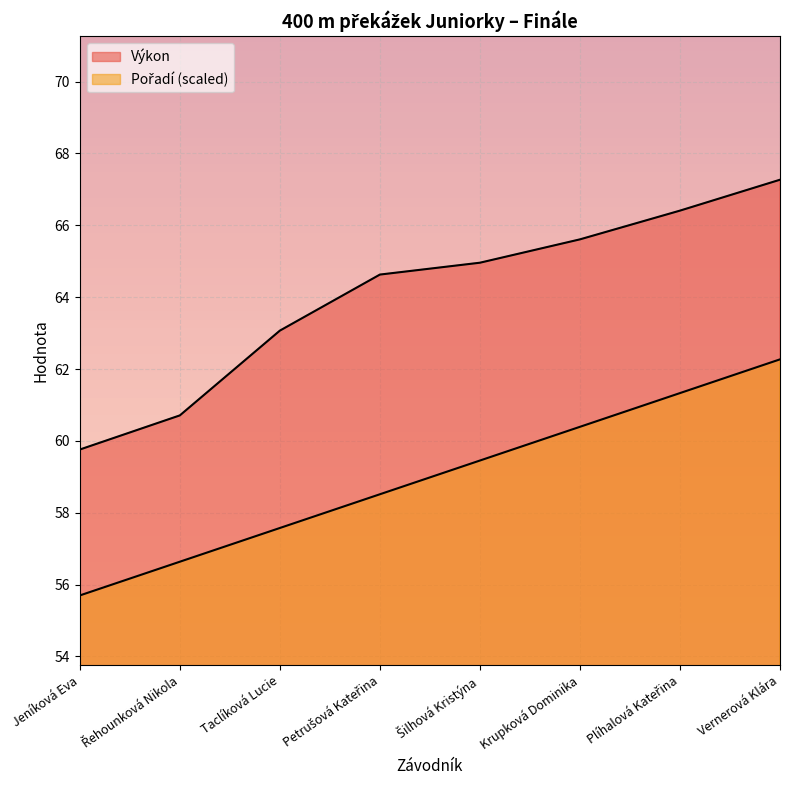

Which label corresponds to the largest value in the chart?

Vernerová Klára